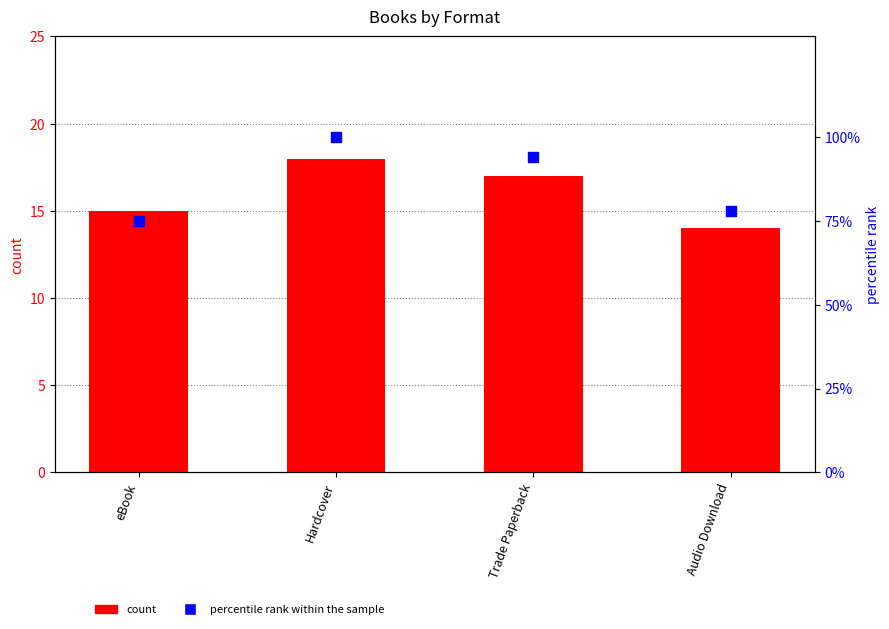

What is the total value across all series at Trade Paperback?

111